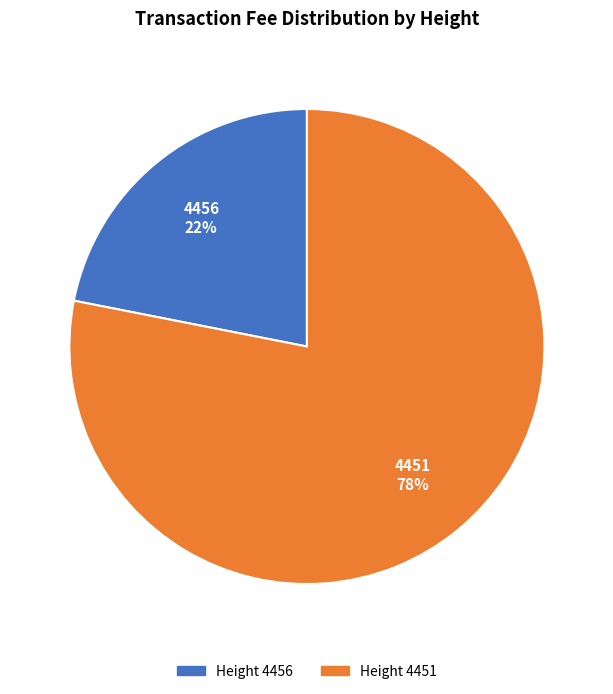

Between 4456 22% and 4451 78%, which is larger?

4451 78%